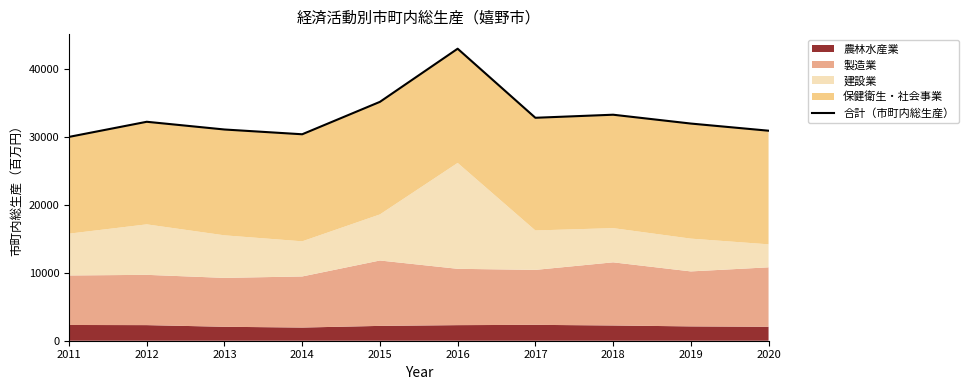

Approximately how many times larger is the value at 2014 compared to 2018?

0.9